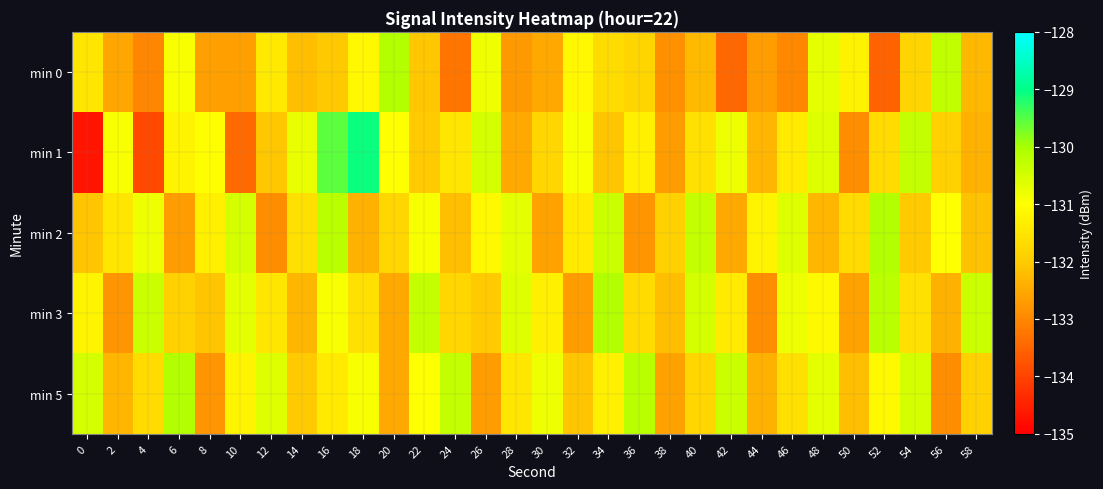

At which category is the sum across all series the highest?

16